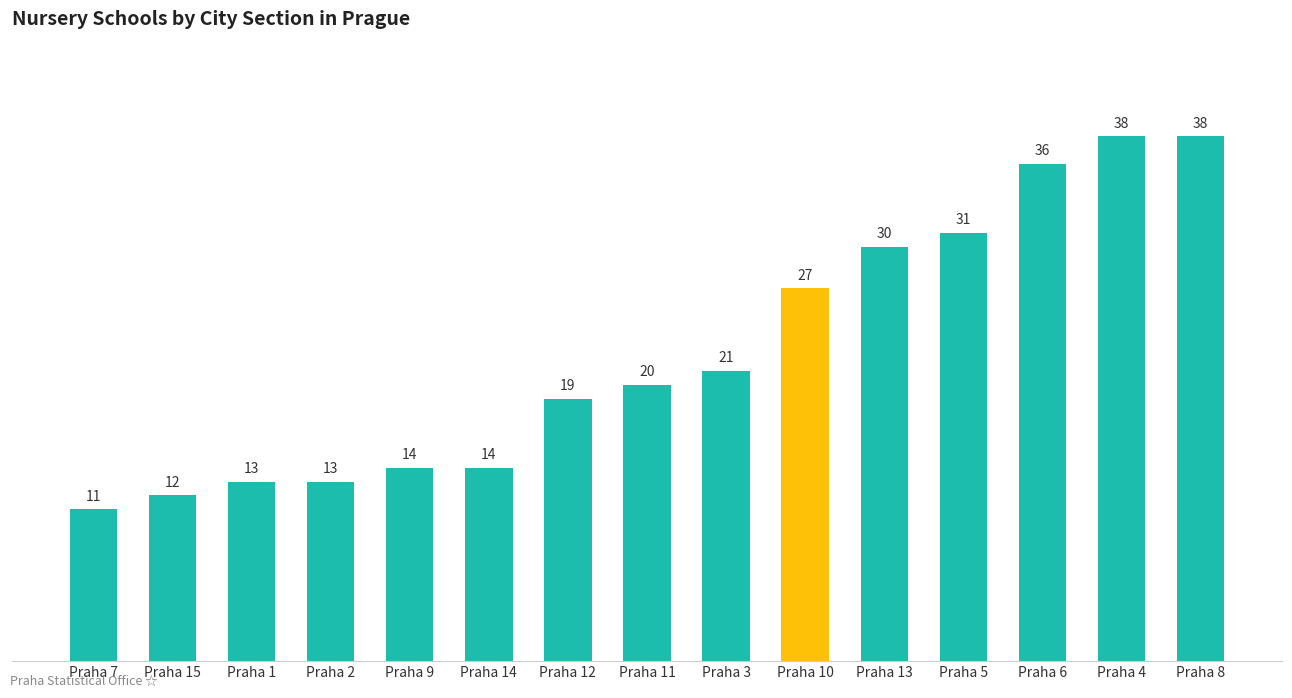

Reading left to right, extract all data points from this chart.

Praha 7=11	Praha 15=12	Praha 1=13	Praha 2=13	Praha 9=14	Praha 14=14	Praha 12=19	Praha 11=20	Praha 3=21	Praha 10=27	Praha 13=30	Praha 5=31	Praha 6=36	Praha 4=38	Praha 8=38